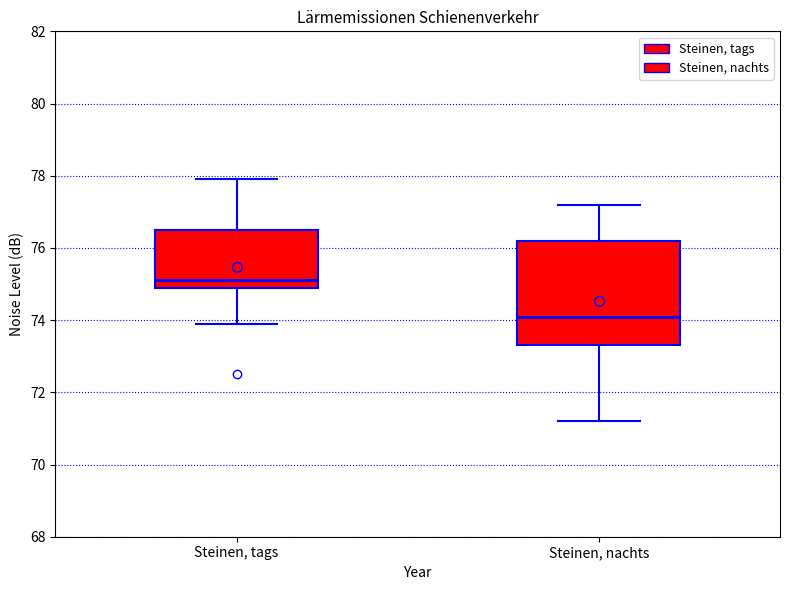

Which box has the lowest median line?

Steinen, nachts